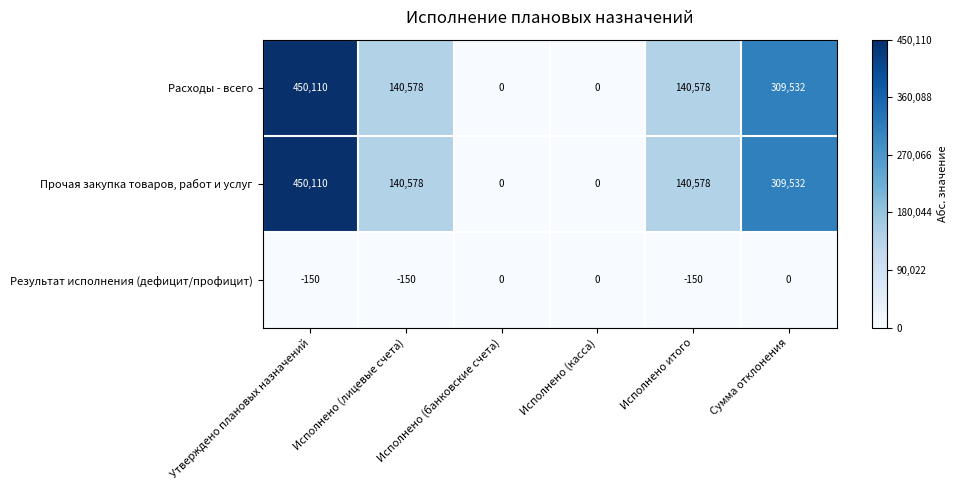

True or false: Результат исполнения (дефицит/профицит) has a value of -150 at Исполнено итого.

True